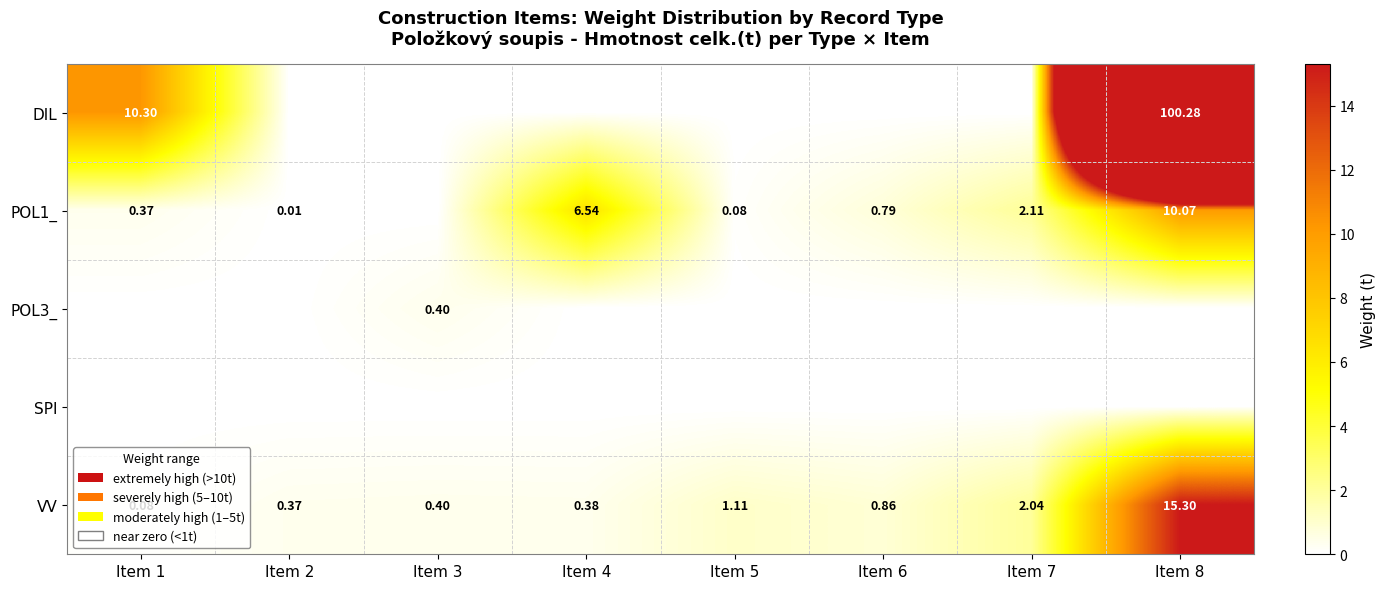

What is the maximum value for VV?

15.3